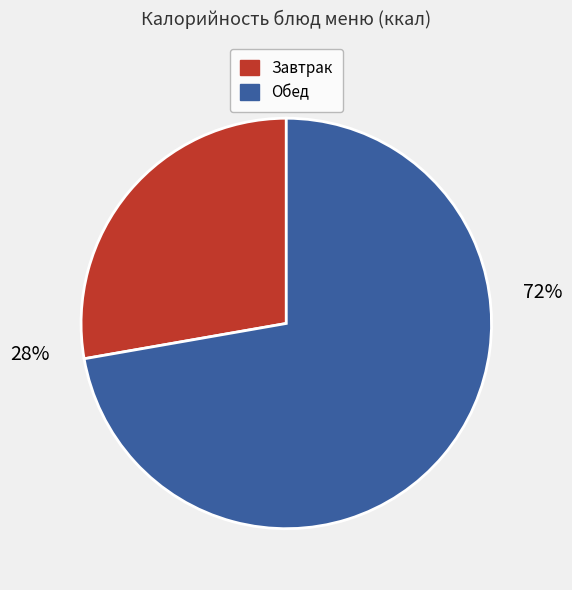

To the nearest percent, what is the average slice percentage?

50%